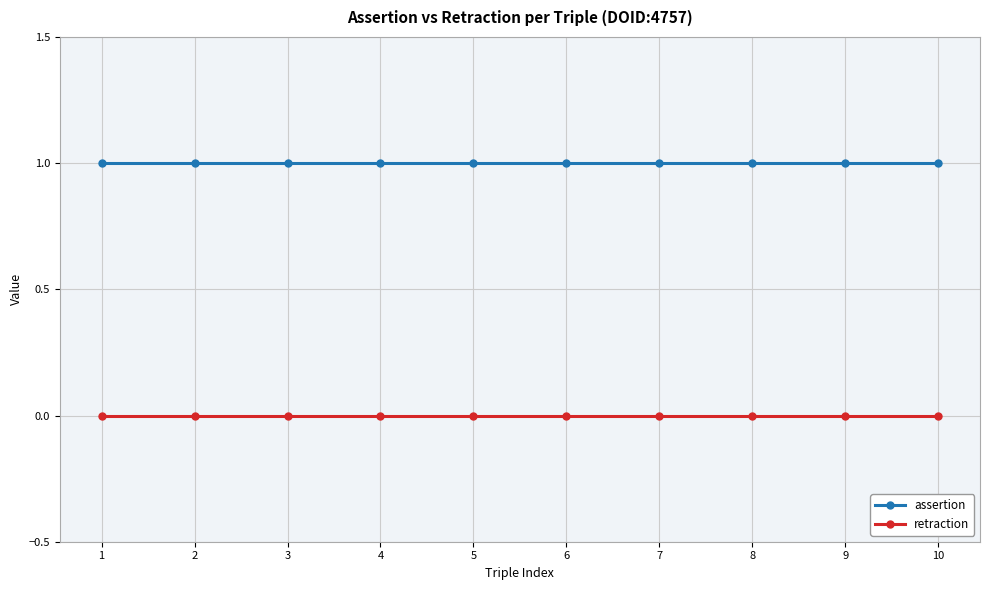

What is the greatest value displayed?

1